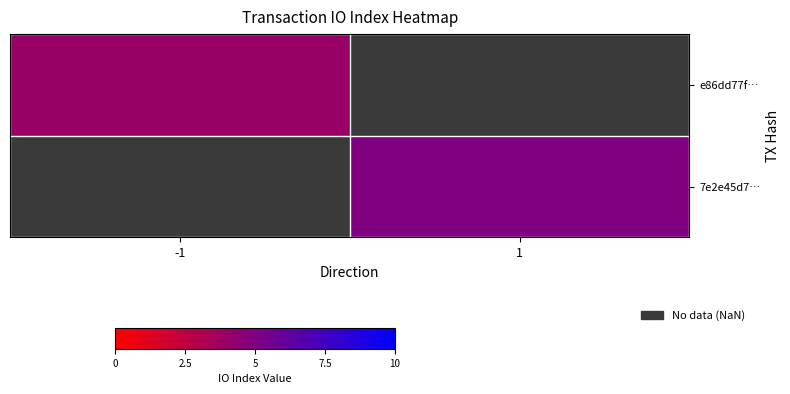

Which series has the widest spread of values?

e86dd77f…